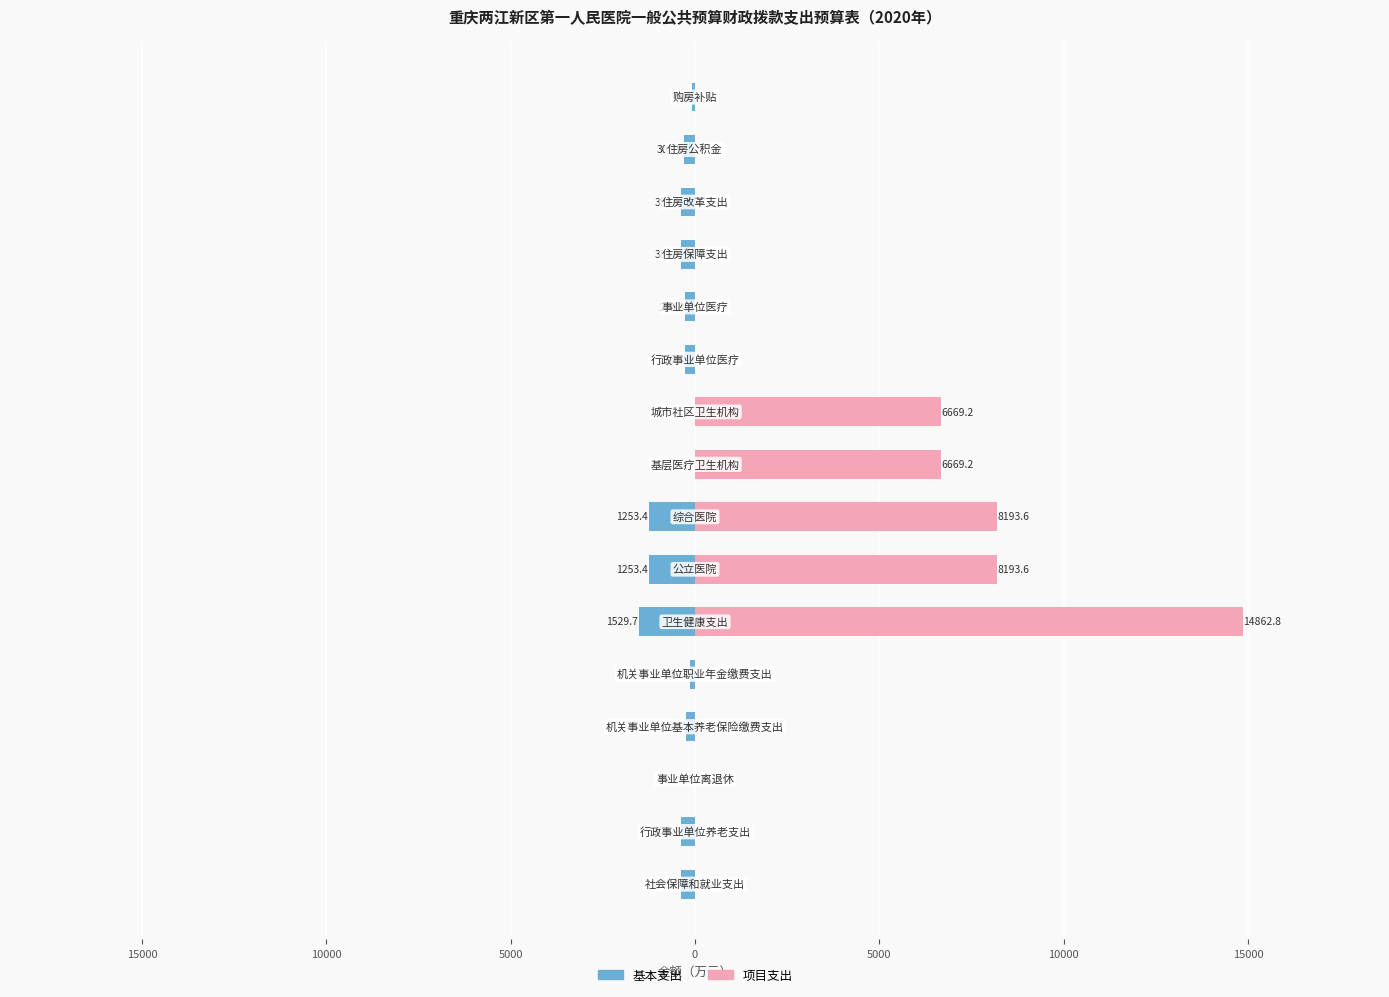

What is the average value of the 基本支出 series?

-427.7